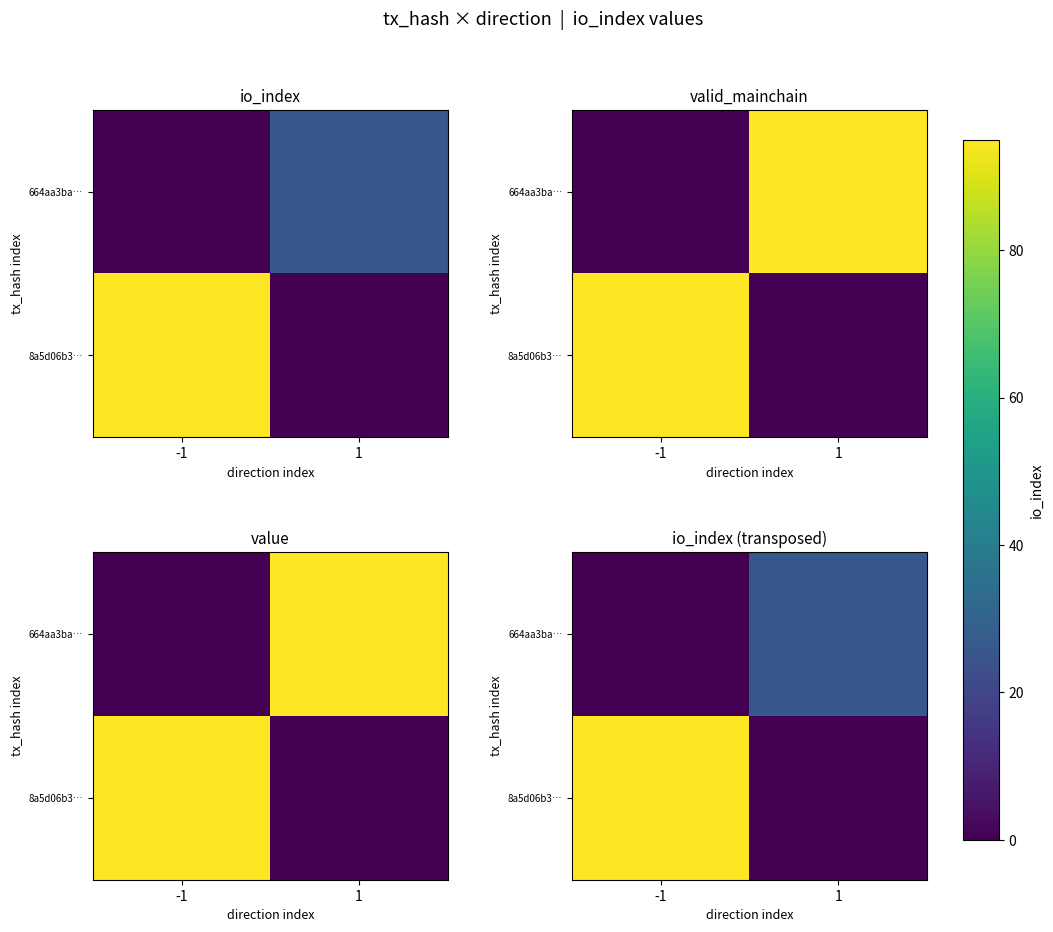

Which label corresponds to the largest value in the chart?

-1